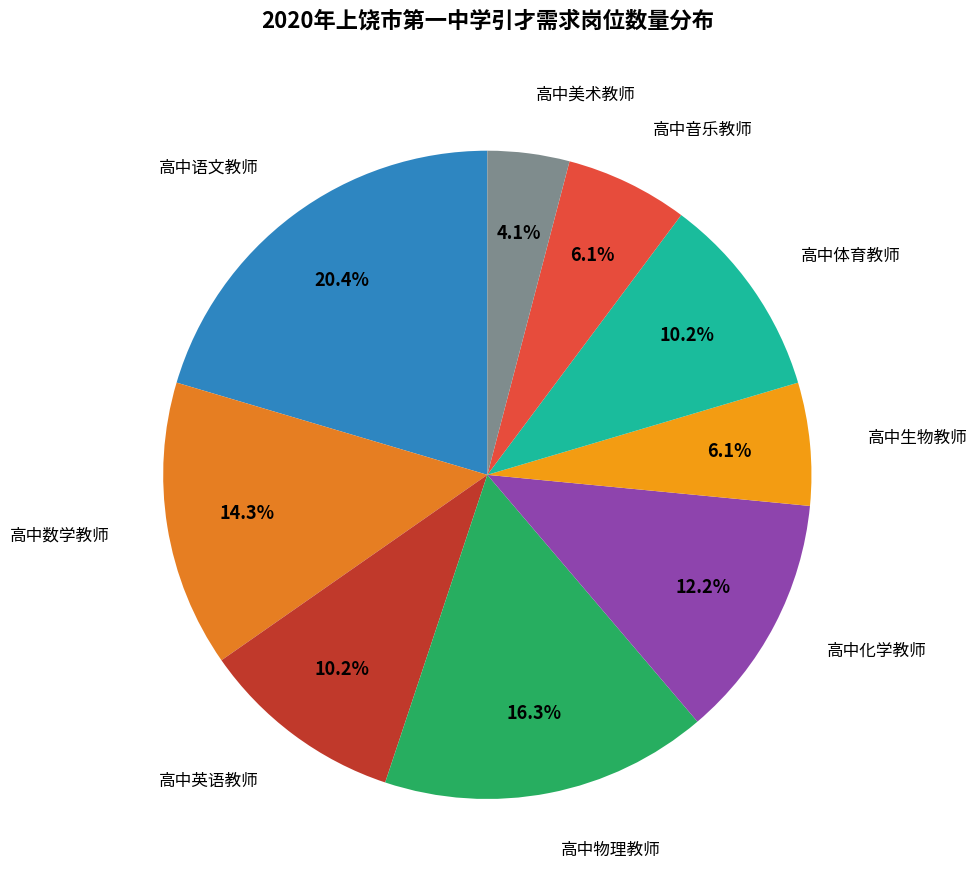

Count the number of slices in the pie.

9